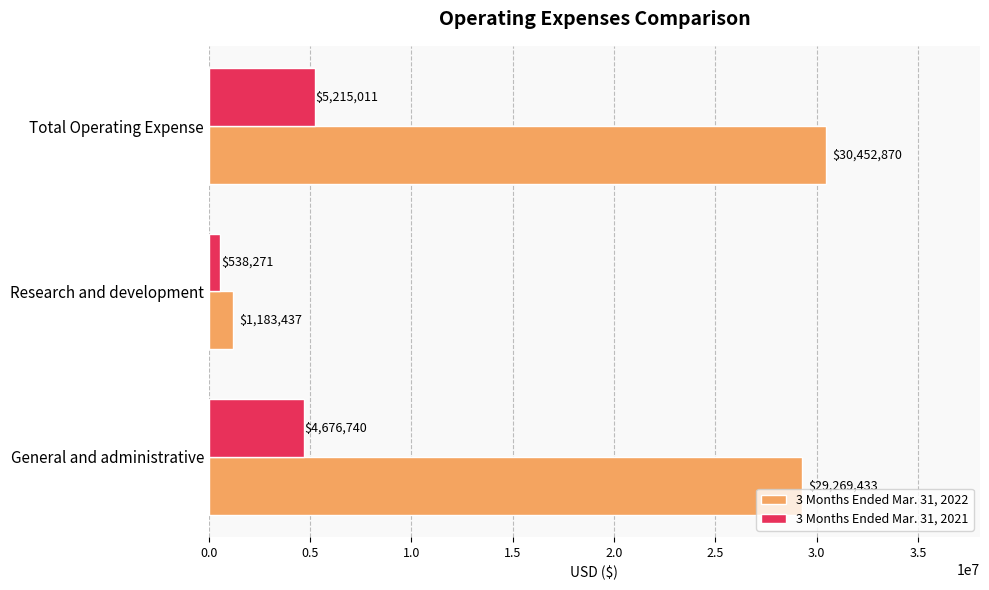

Is the value of 3 Months Ended Mar. 31, 2022 at General and administrative greater than the value of 3 Months Ended Mar. 31, 2021 at General and administrative?

Yes